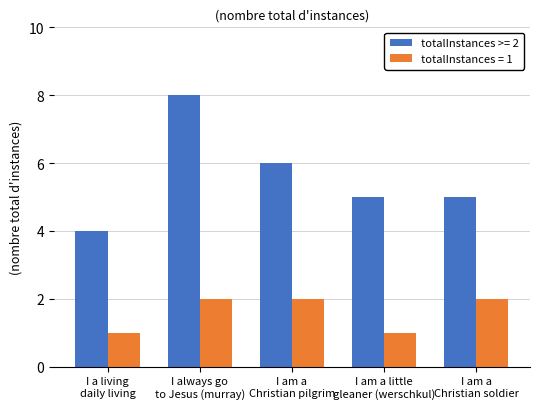

List the series in order of their peak value, lowest first.

totalInstances = 1, totalInstances >= 2